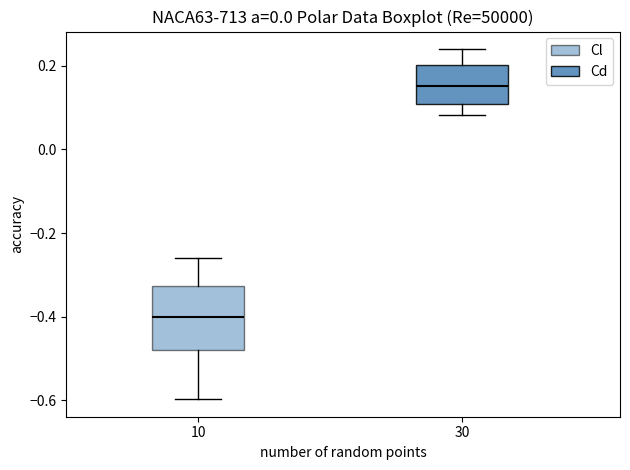

Reading left to right, transcribe this box plot: for each box, give where its median line is, the range the box spans, and where its two whiskers end, as read against the y-axis. The values are not printed on the chart, so give them approximately, as read against the axis.

10: median -0.40, box -0.48 to -0.32, whiskers -0.60 to -0.26
30: median 0.16, box 0.10 to 0.20, whiskers 0.08 to 0.24